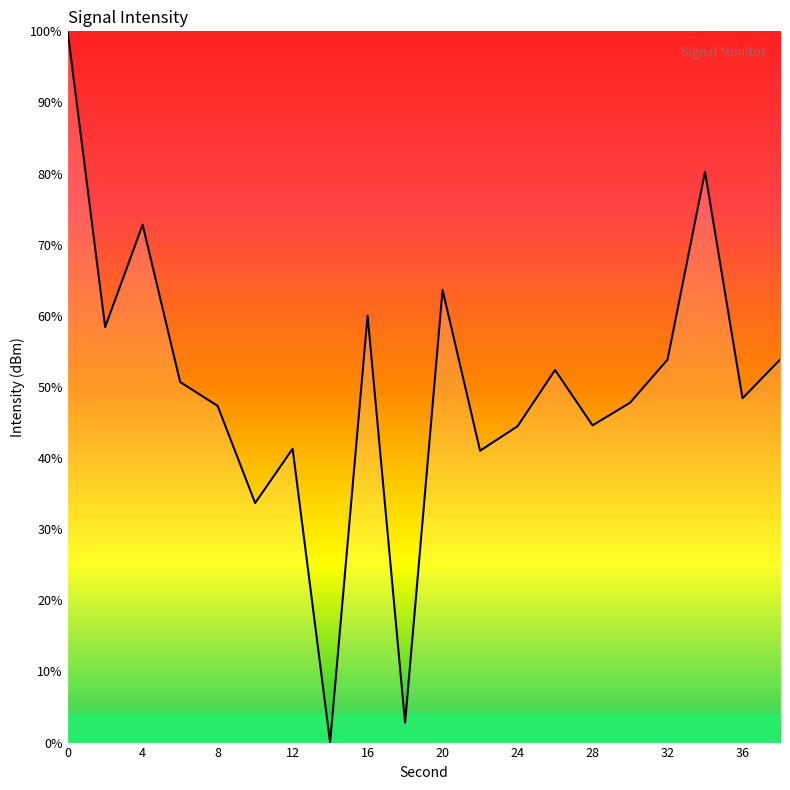

What is the sum of all values?

997.4